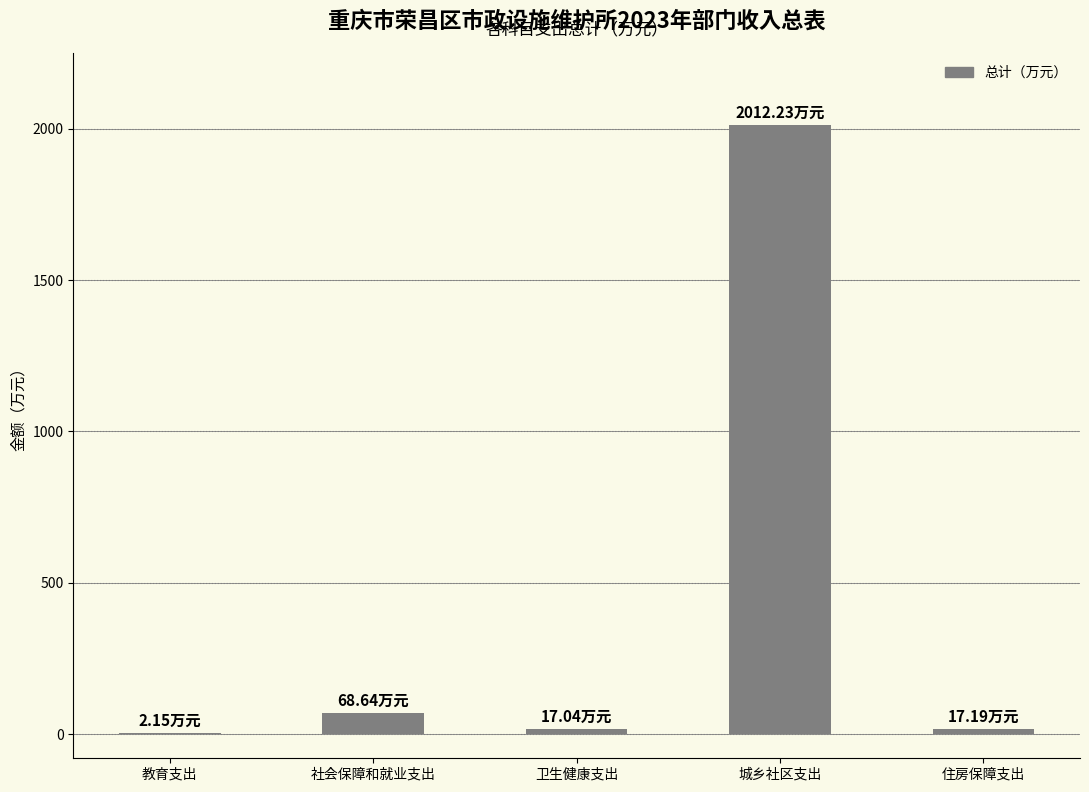

Count the number of values greater than 17.

4